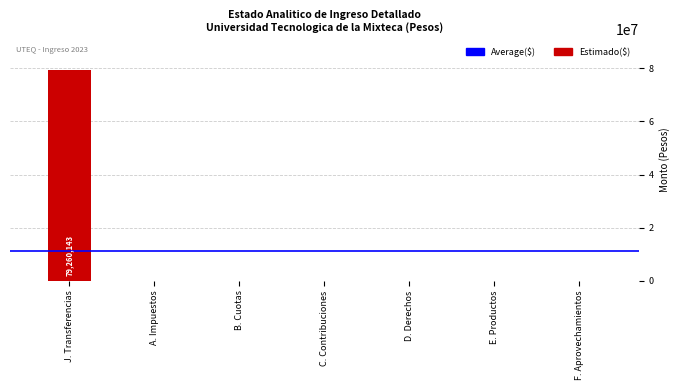

Which label corresponds to the largest value in the chart?

J. Transferencias